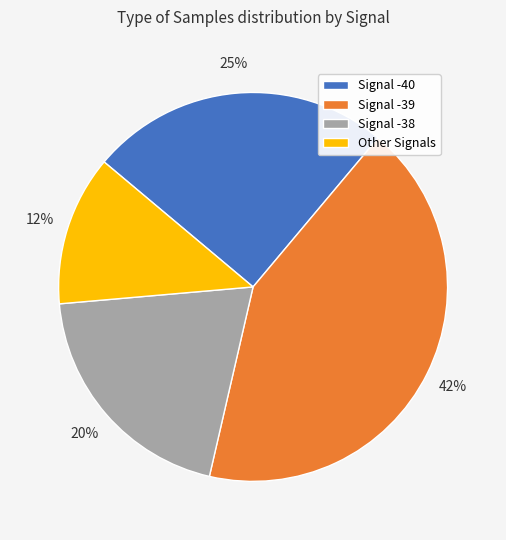

Do Signal -39 and Signal -40 together represent more than half of the pie?

Yes